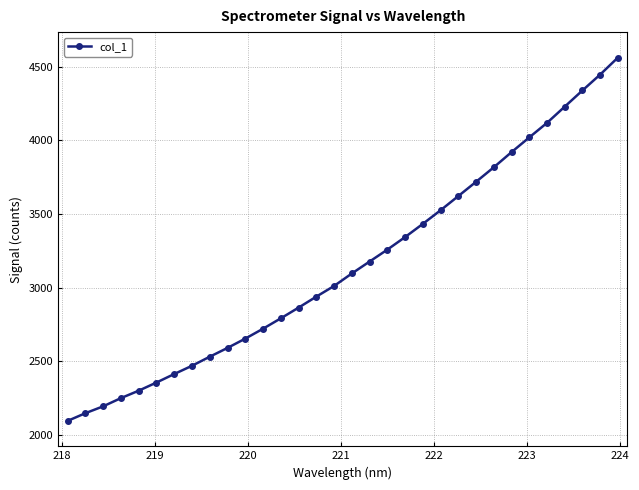

What is the smallest value displayed?

2096.8